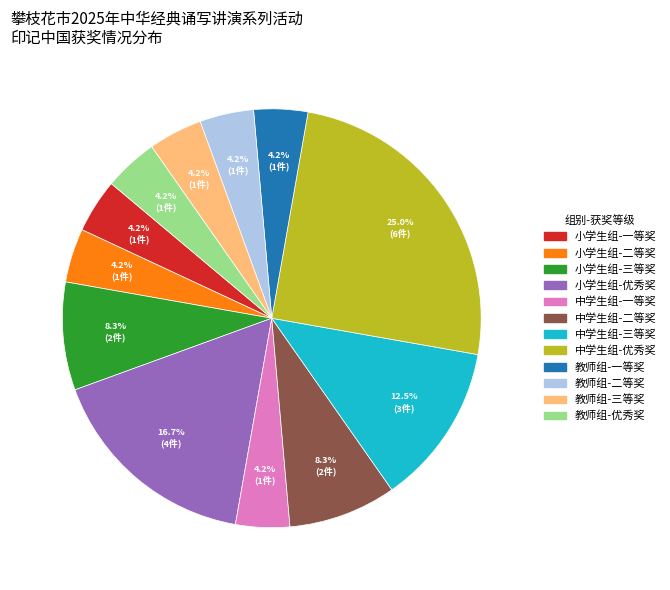

Is there any slice that represents more than half of the pie?

No